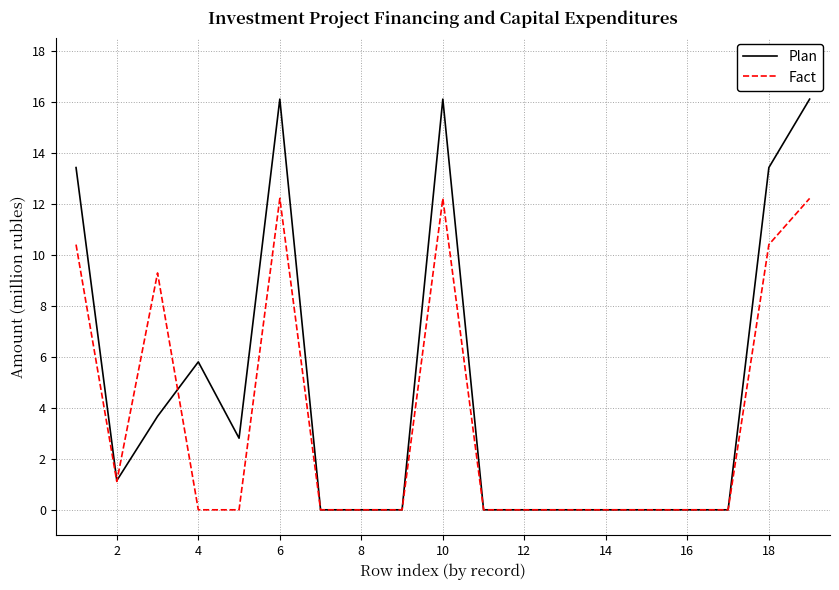

What is the greatest value displayed?

16.1